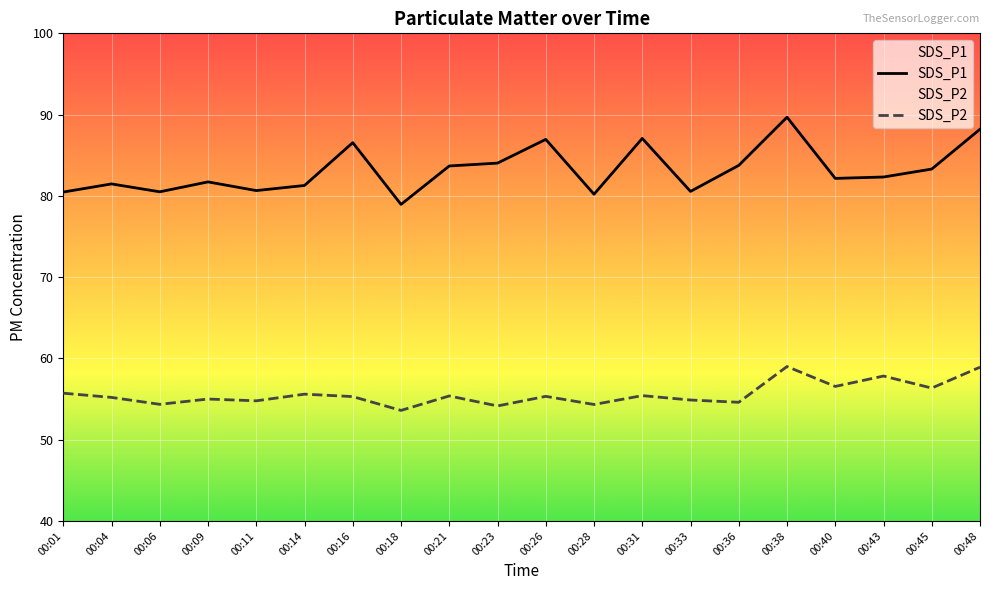

What is the smallest value displayed?

53.6